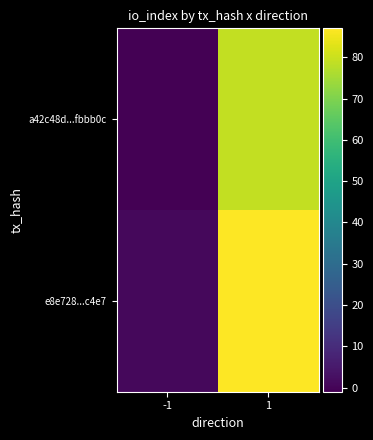

At which category is the sum across all series the highest?

1